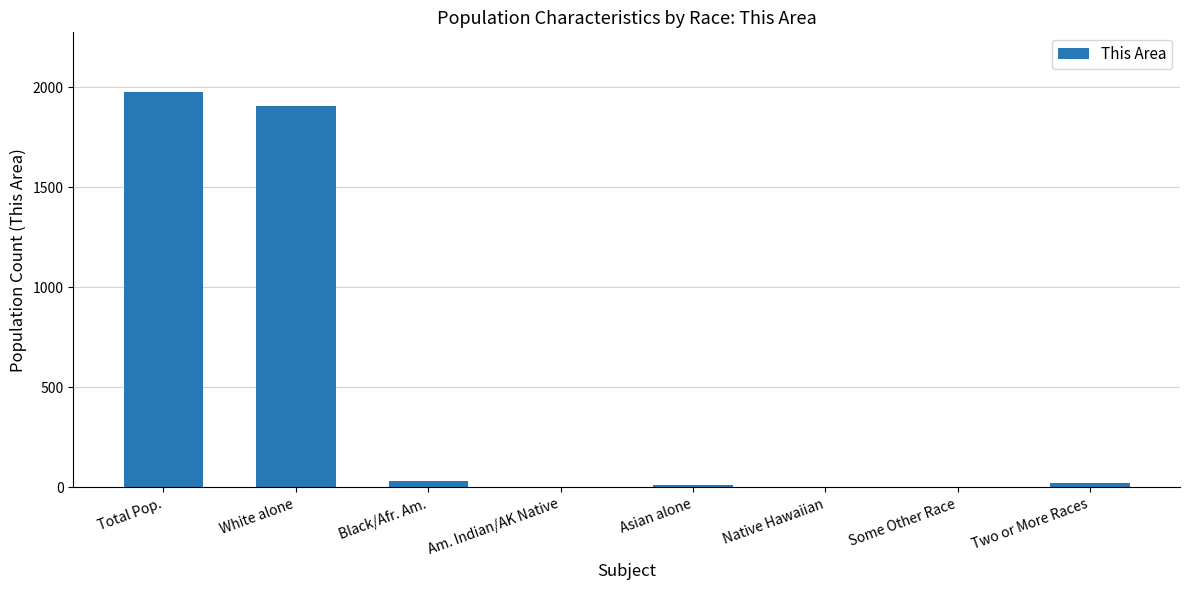

Between Native Hawaiian and Total Pop., which is larger?

Total Pop.